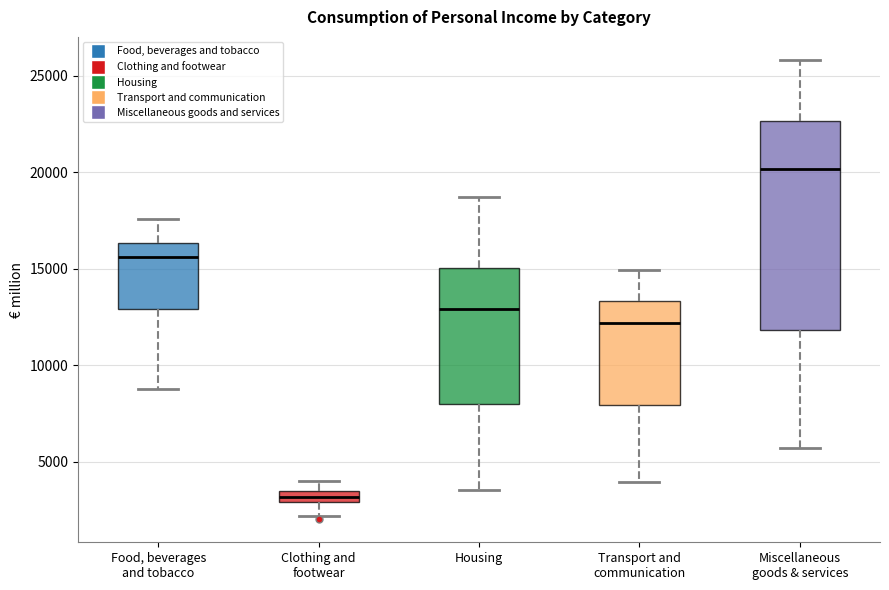

Which box's median line is the lowest?

Clothing and footwear